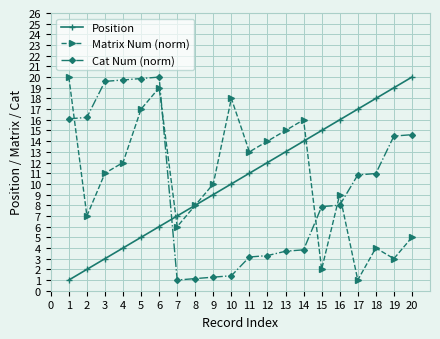

What is the value of the Matrix Num (norm) point at the 12th from the left?

14.0